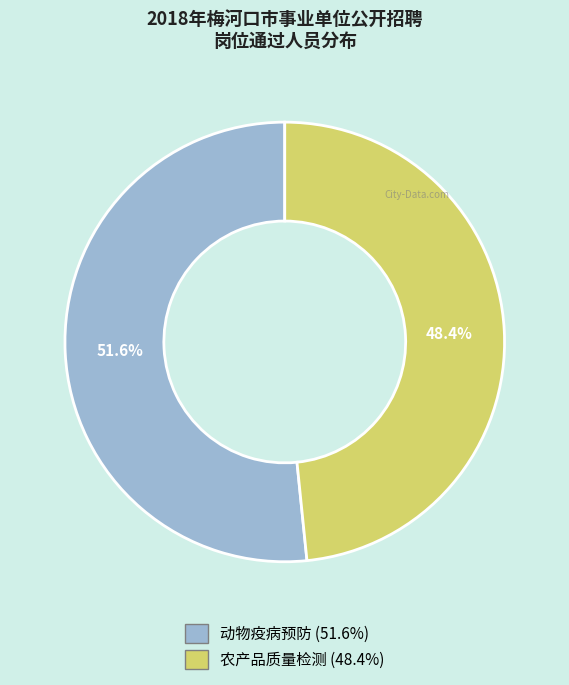

Which slice is the smallest?

农产品质量检测